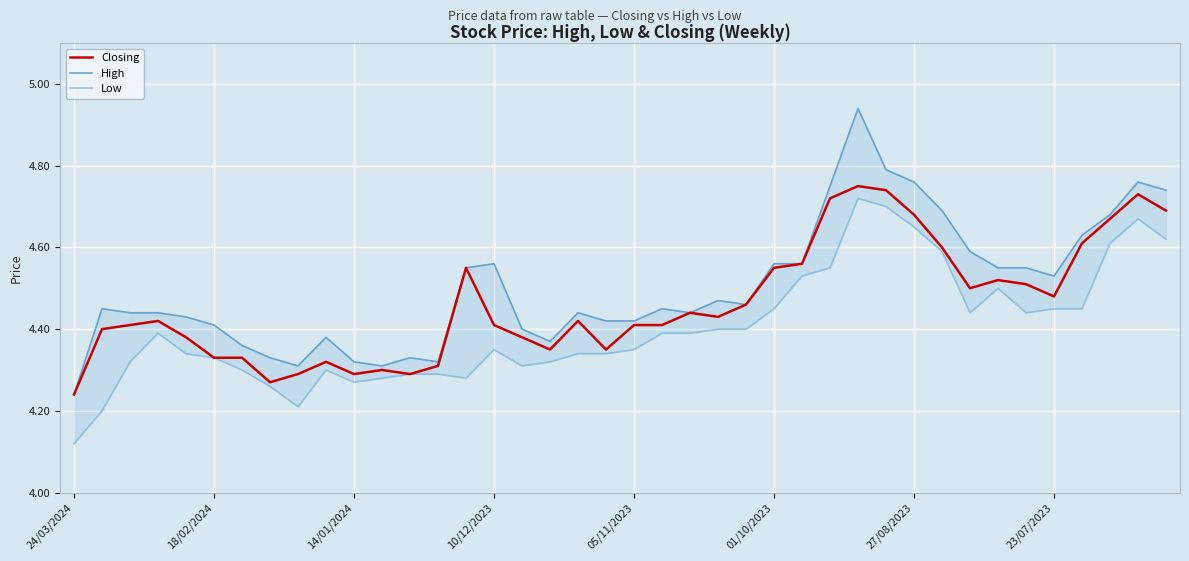

True or false: Closing and Low cross at least once.

False